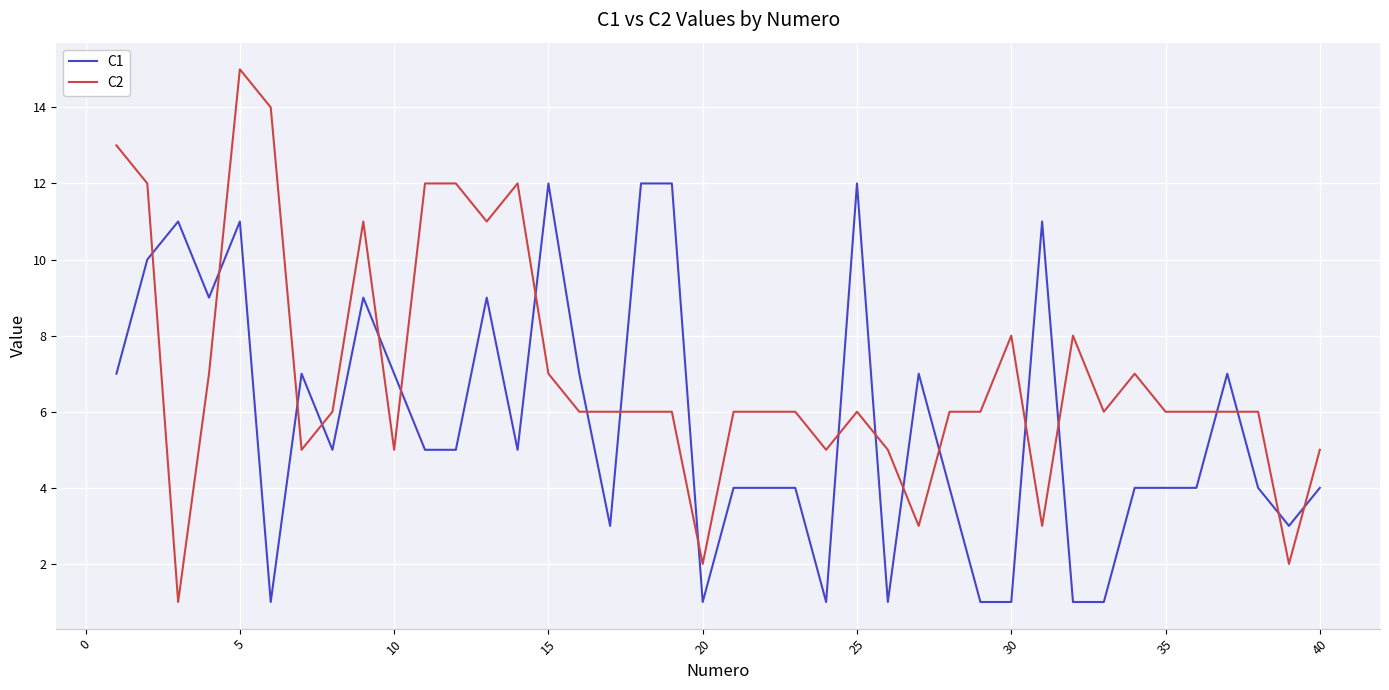

What is the average value of the C1 series?

6